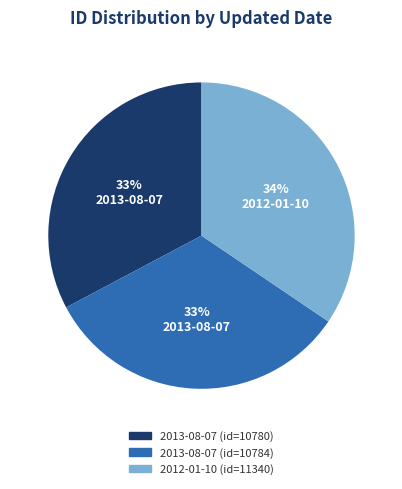

To the nearest percent, what is the average slice percentage?

33%